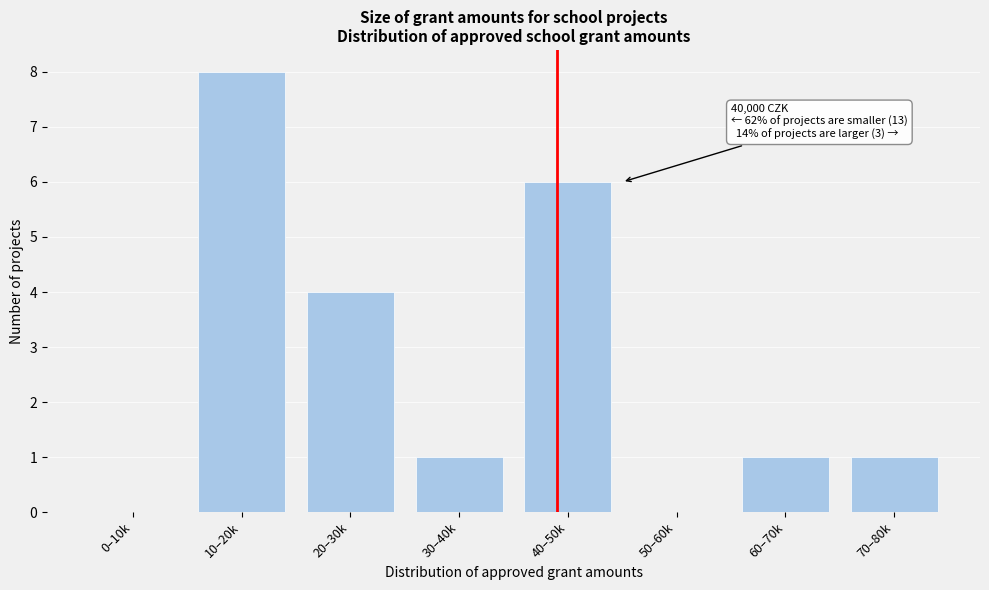

Reading right to left, extract all data points from this chart.

70–80k=1	60–70k=1	50–60k=0	40–50k=6	30–40k=1	20–30k=4	10–20k=8	0–10k=0